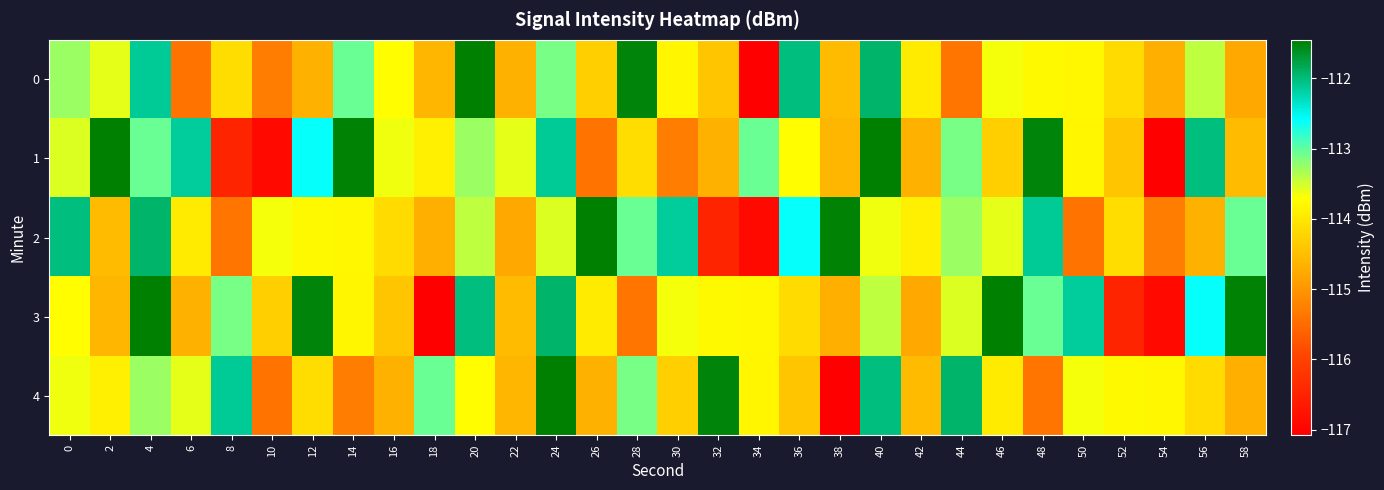

Between 38 and 34, which is larger?

38